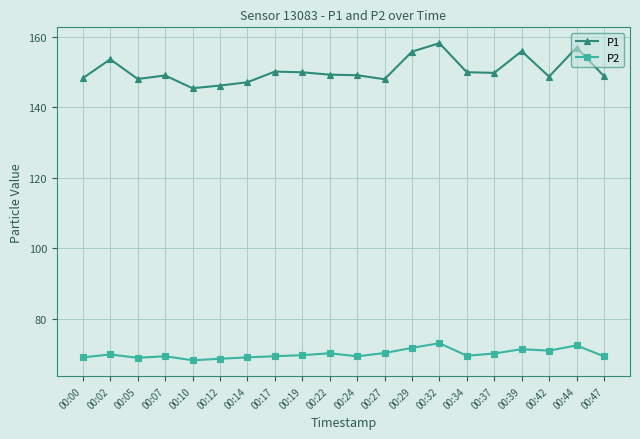

True or false: P2 and P1 cross at least once.

False